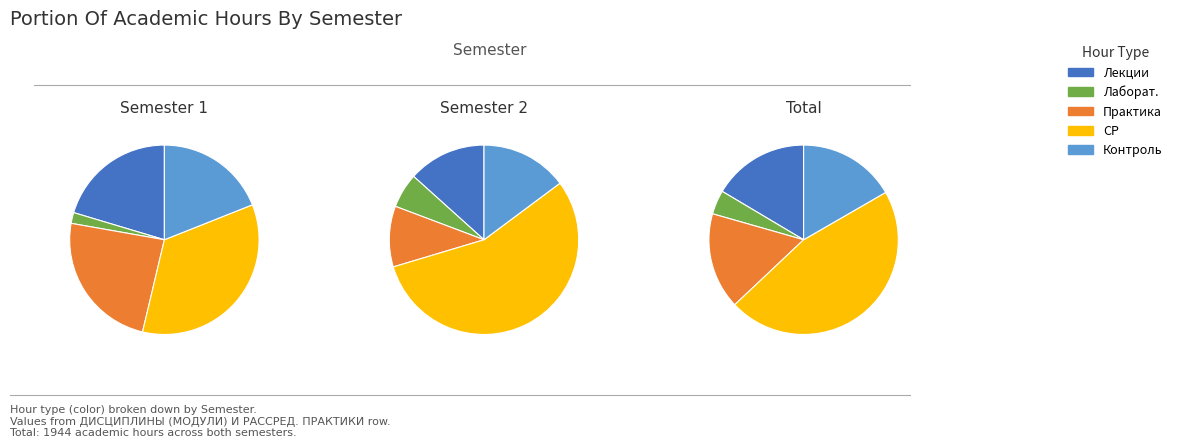

Is it true that 0 is 43% of the pie?

False